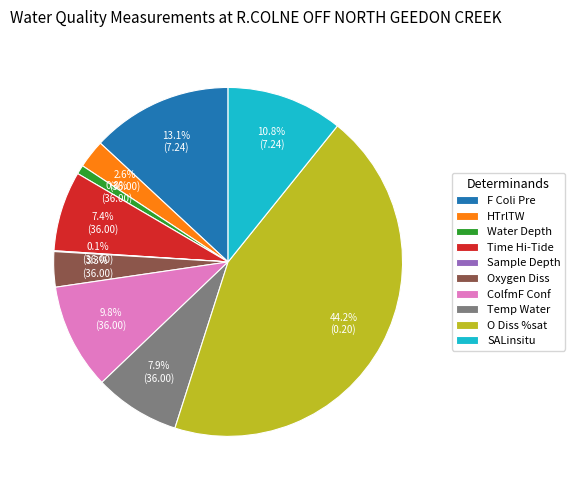

Do HTrlTW and Temp Water together represent more than half of the pie?

No